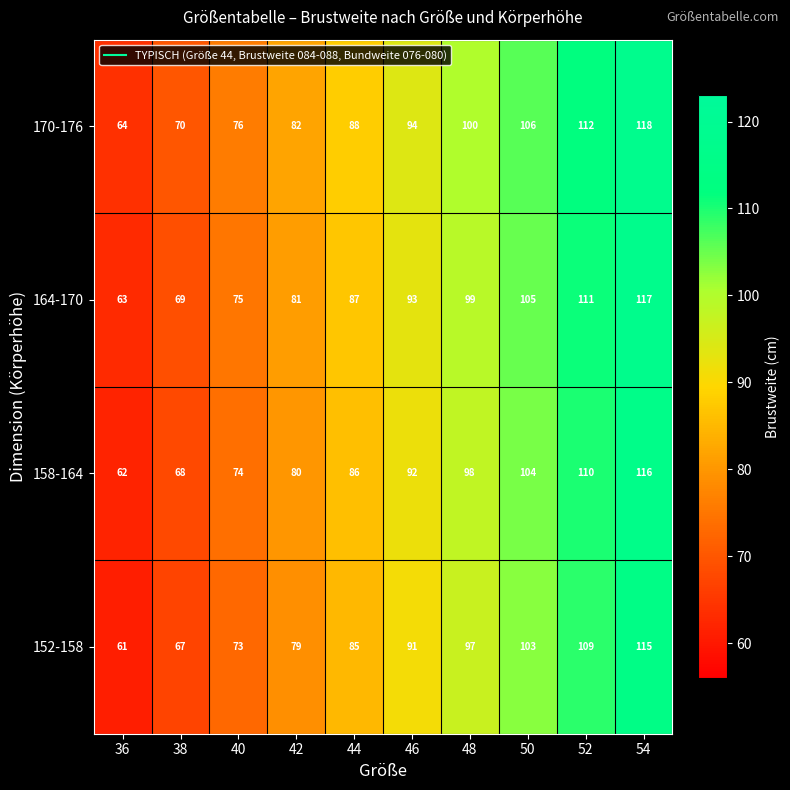

What is the difference between the second highest and minimum values in the 170-176 series?

48